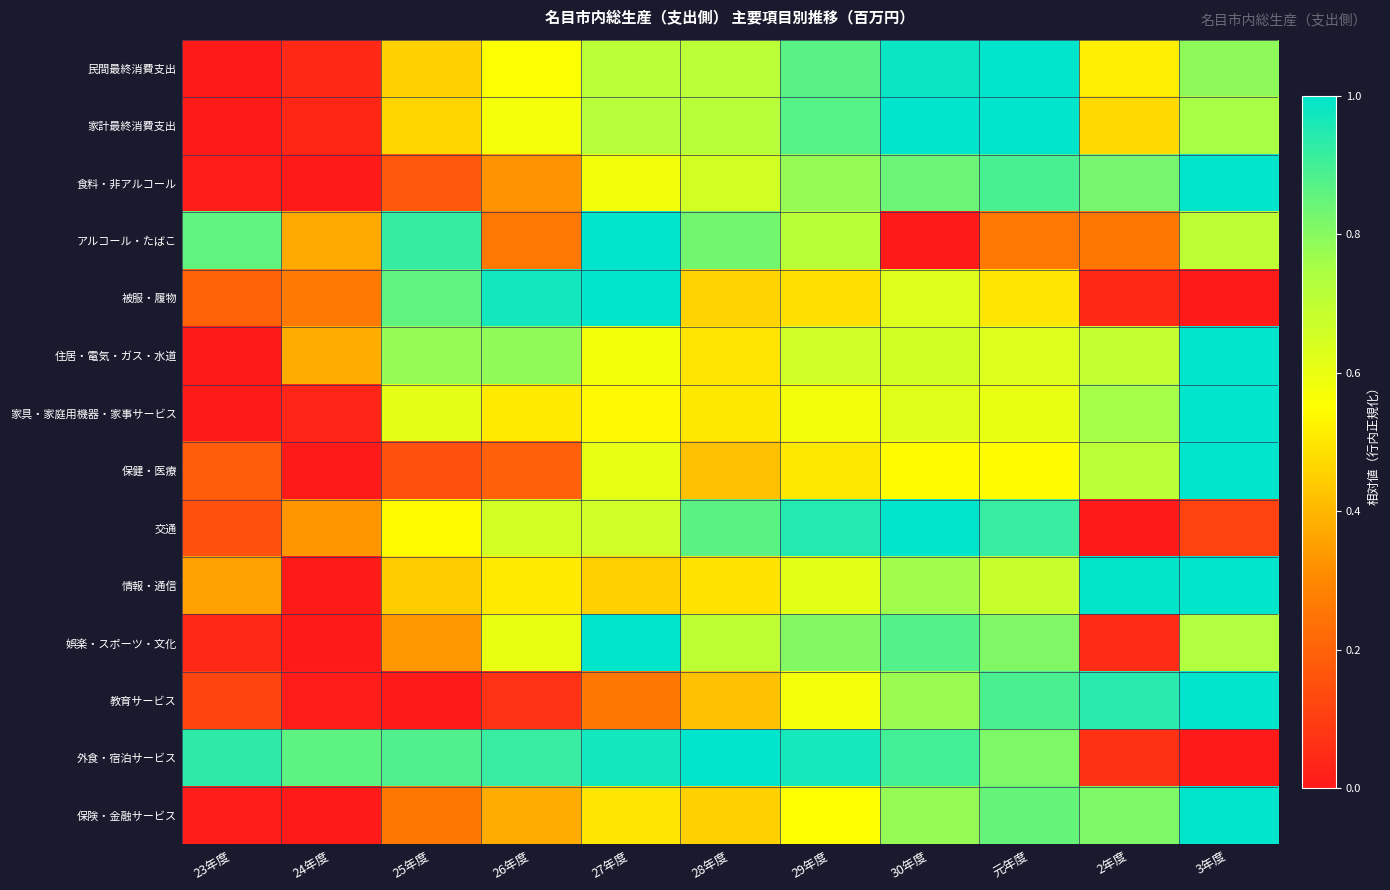

Reading left to right, list all the values displayed in this chart.

民間最終消費支出: 23年度=0.0	24年度=0.0	25年度=0.5	26年度=0.6	27年度=0.7	28年度=0.7	29年度=0.9	30年度=1.0	元年度=1.0	2年度=0.5	3年度=0.8
家計最終消費支出: 23年度=0.0	24年度=0.0	25年度=0.5	26年度=0.6	27年度=0.7	28年度=0.7	29年度=0.9	30年度=1.0	元年度=1.0	2年度=0.5	3年度=0.8
食料・非アルコール: 23年度=0.0	24年度=0.0	25年度=0.2	26年度=0.3	27年度=0.6	28年度=0.7	29年度=0.8	30年度=0.8	元年度=0.9	2年度=0.8	3年度=1.0
アルコール・たばこ: 23年度=0.9	24年度=0.4	25年度=0.9	26年度=0.3	27年度=1.0	28年度=0.8	29年度=0.7	30年度=0.0	元年度=0.3	2年度=0.3	3年度=0.7
被服・履物: 23年度=0.2	24年度=0.3	25年度=0.9	26年度=1.0	27年度=1.0	28年度=0.5	29年度=0.5	30年度=0.6	元年度=0.5	2年度=0.0	3年度=0.0
住居・電気・ガス・水道: 23年度=0.0	24年度=0.4	25年度=0.8	26年度=0.8	27年度=0.6	28年度=0.5	29年度=0.7	30年度=0.7	元年度=0.6	2年度=0.7	3年度=1.0
家具・家庭用機器・家事サービス: 23年度=0.0	24年度=0.0	25年度=0.6	26年度=0.5	27年度=0.5	28年度=0.5	29年度=0.6	30年度=0.6	元年度=0.6	2年度=0.8	3年度=1.0
保健・医療: 23年度=0.2	24年度=0.0	25年度=0.2	26年度=0.2	27年度=0.6	28年度=0.4	29年度=0.5	30年度=0.5	元年度=0.5	2年度=0.7	3年度=1.0
交通: 23年度=0.2	24年度=0.3	25年度=0.5	26年度=0.7	27年度=0.7	28年度=0.9	29年度=0.9	30年度=1.0	元年度=0.9	2年度=0.0	3年度=0.1
情報・通信: 23年度=0.4	24年度=0.0	25年度=0.4	26年度=0.5	27年度=0.5	28年度=0.5	29年度=0.6	30年度=0.8	元年度=0.7	2年度=1.0	3年度=1.0
娯楽・スポーツ・文化: 23年度=0.0	24年度=0.0	25年度=0.3	26年度=0.6	27年度=1.0	28年度=0.7	29年度=0.8	30年度=0.9	元年度=0.8	2年度=0.0	3年度=0.7
教育サービス: 23年度=0.1	24年度=0.0	25年度=0.0	26年度=0.1	27年度=0.3	28年度=0.4	29年度=0.6	30年度=0.8	元年度=0.9	2年度=0.9	3年度=1.0
外食・宿泊サービス: 23年度=0.9	24年度=0.9	25年度=0.9	26年度=0.9	27年度=1.0	28年度=1.0	29年度=1.0	30年度=0.9	元年度=0.8	2年度=0.1	3年度=0.0
保険・金融サービス: 23年度=0.0	24年度=0.0	25年度=0.3	26年度=0.4	27年度=0.5	28年度=0.5	29年度=0.5	30年度=0.8	元年度=0.8	2年度=0.8	3年度=1.0